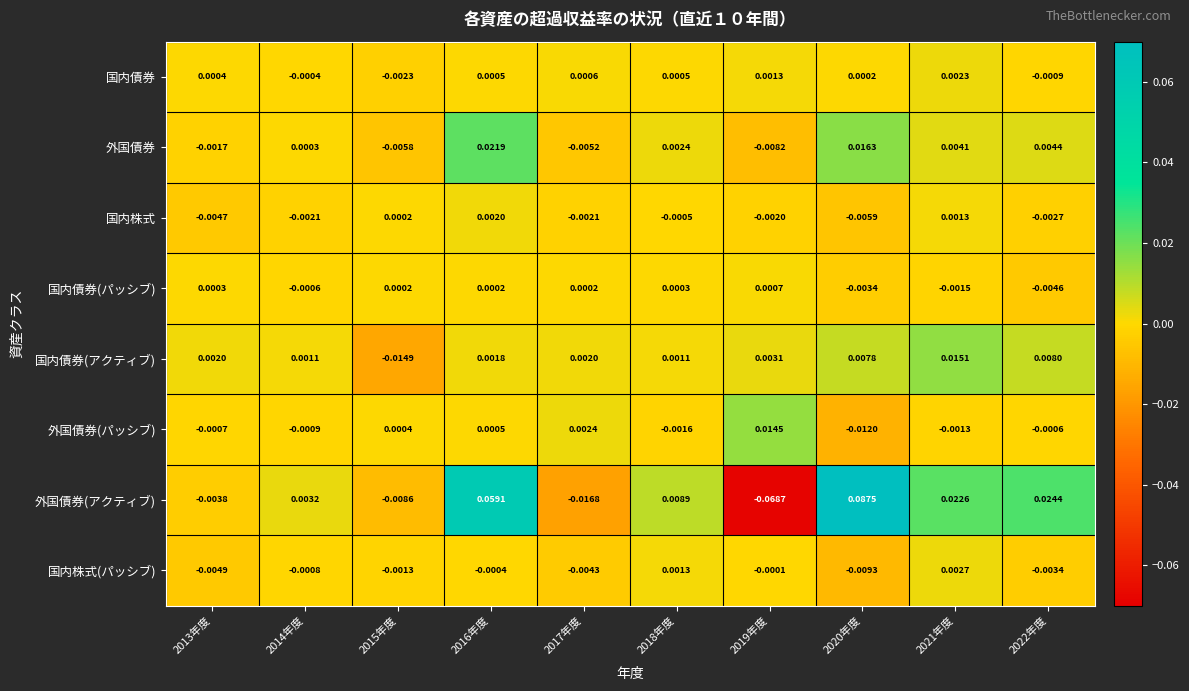

Is the value of 外国債券(アクティブ) at 2020年度 greater than the value of 国内債券(パッシブ) at 2022年度?

Yes